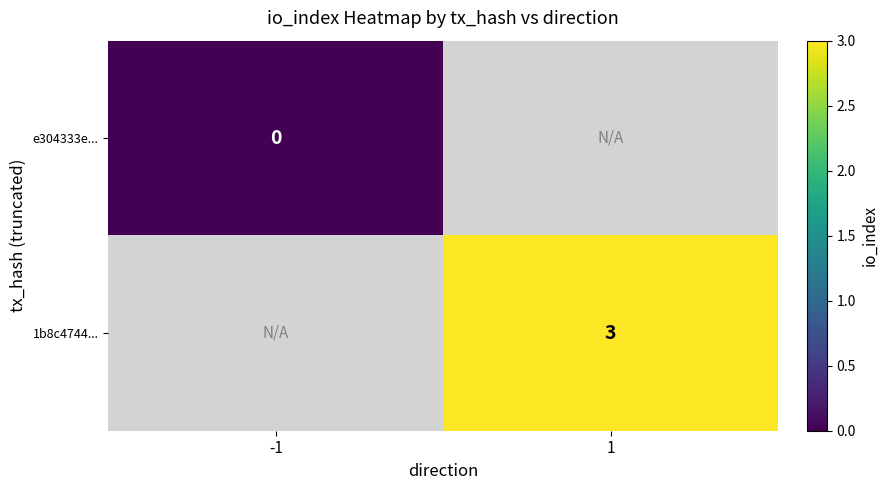

Is the value of e304333e... at -1 greater than the value of 1b8c4744... at 1?

No